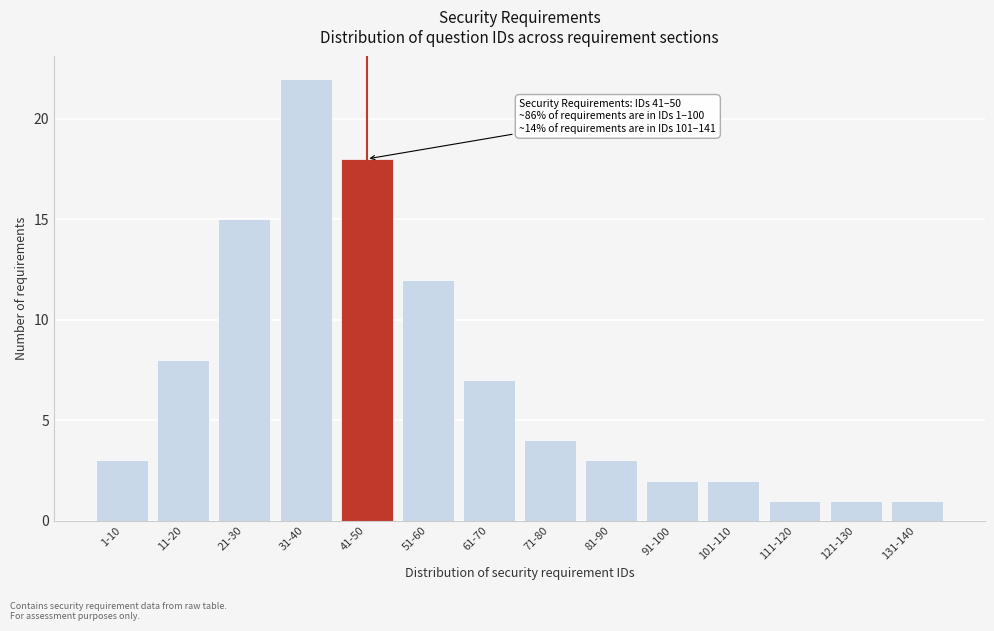

Reading left to right, extract all data points from this chart.

3	8	15	22	18	12	7	4	3	2	2	1	1	1